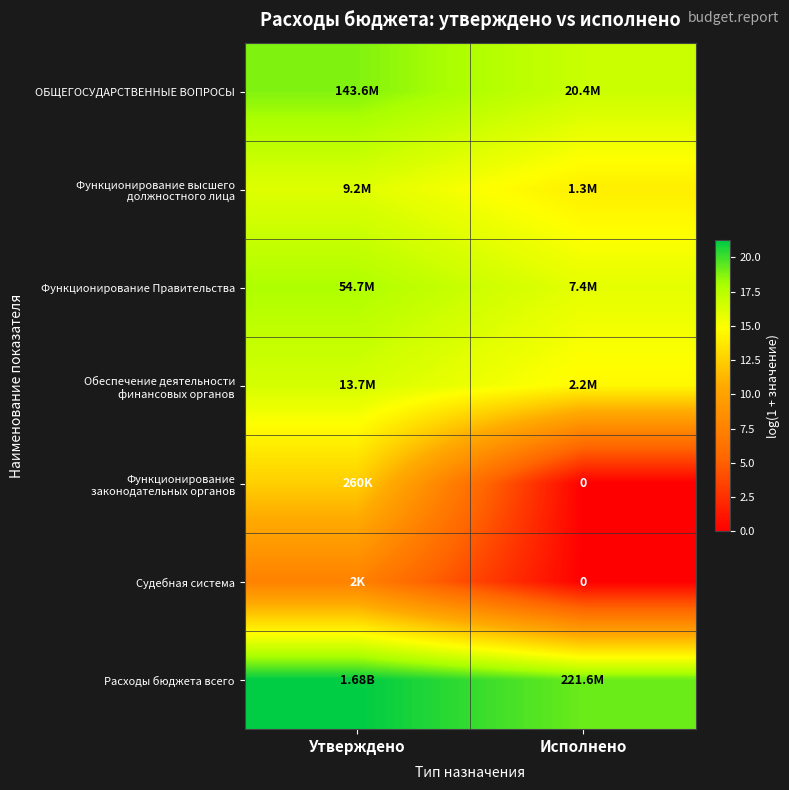

At which category is the sum across all series the highest?

Утверждено